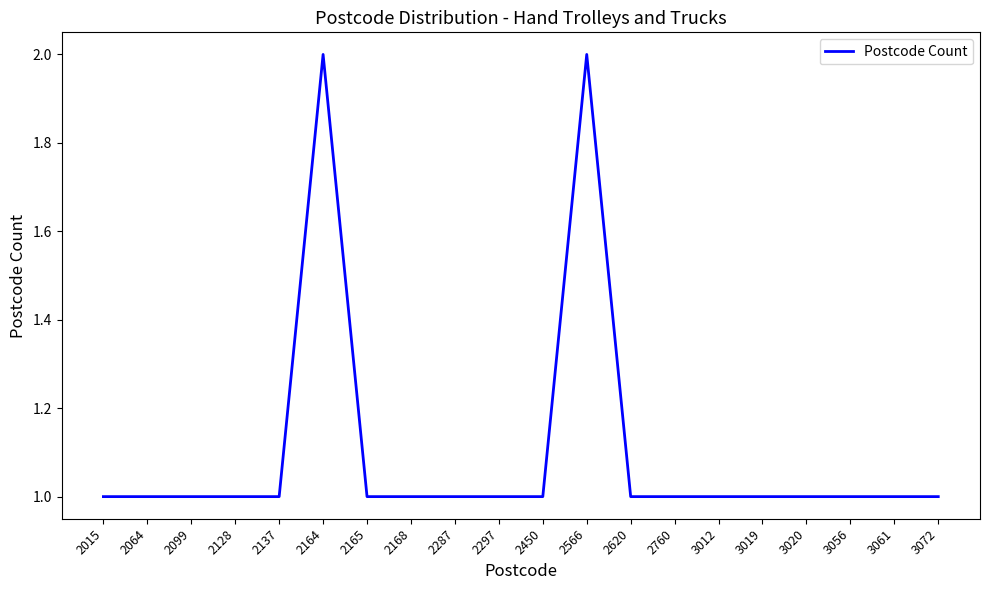

What is the difference between the maximum and minimum values?

1